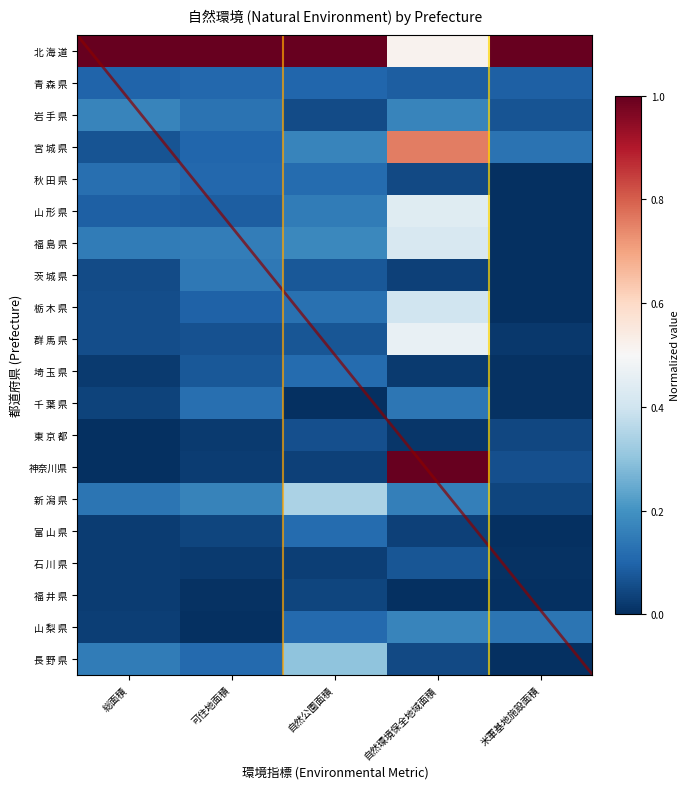

What is the average value of the 山 梨 県 series?

0.1